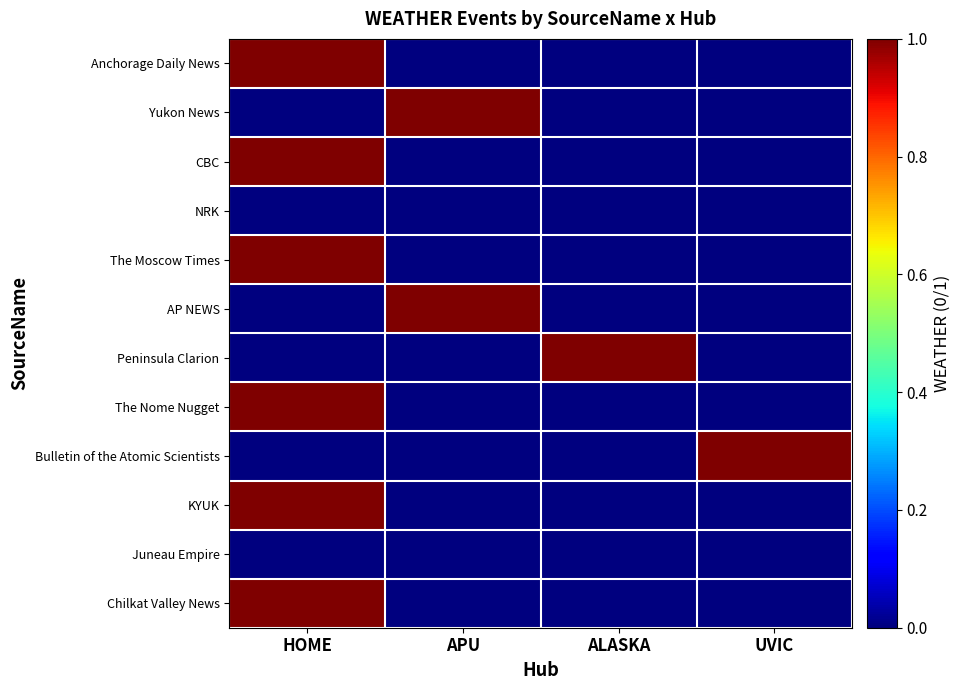

Which has a higher value, APU or ALASKA?

APU